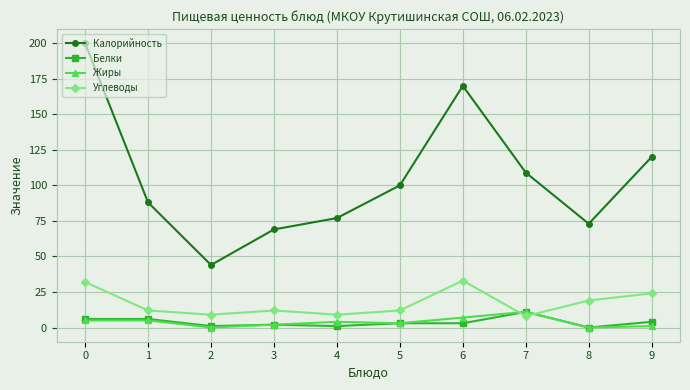

True or false: Калорийность and Углеводы intersect in this chart.

False